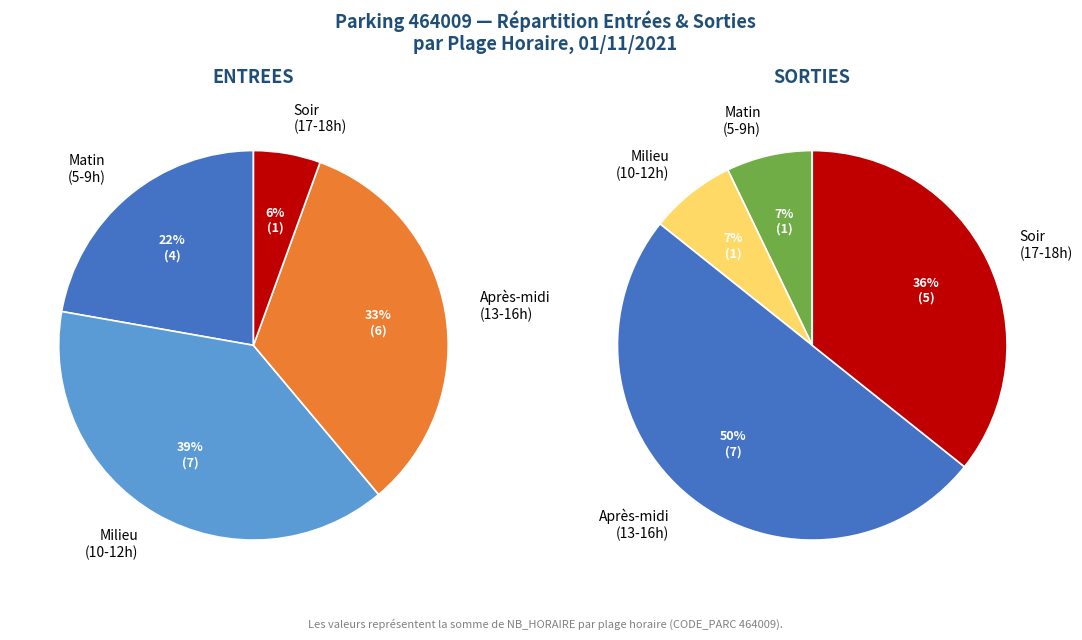

What is the largest slice in the pie chart?

7